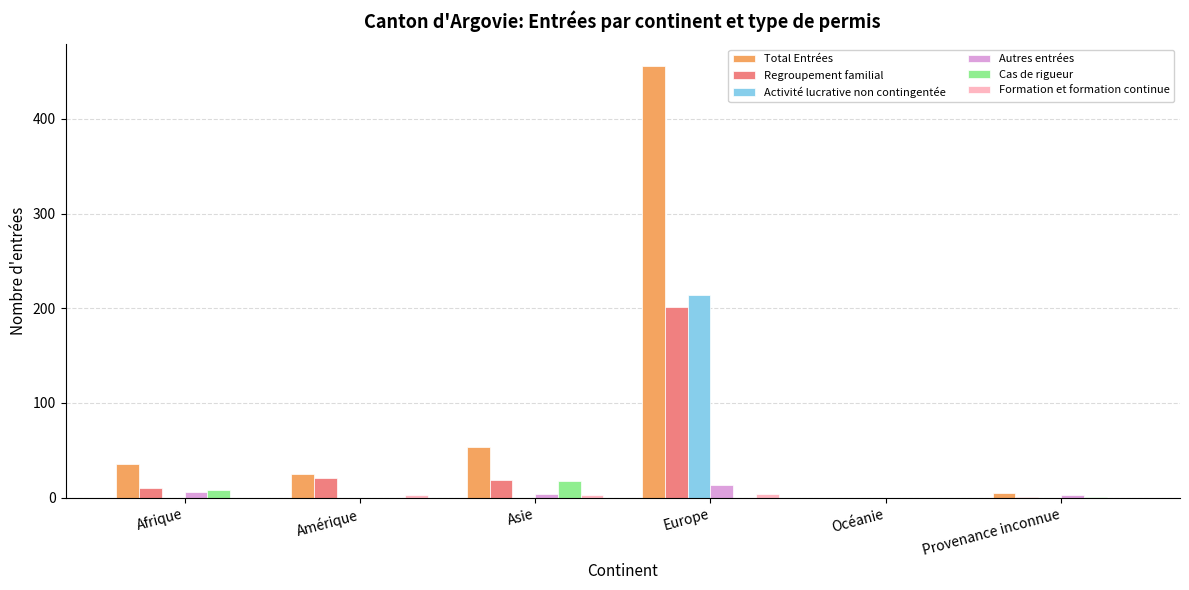

Which series has the largest total across all categories?

Total Entrées